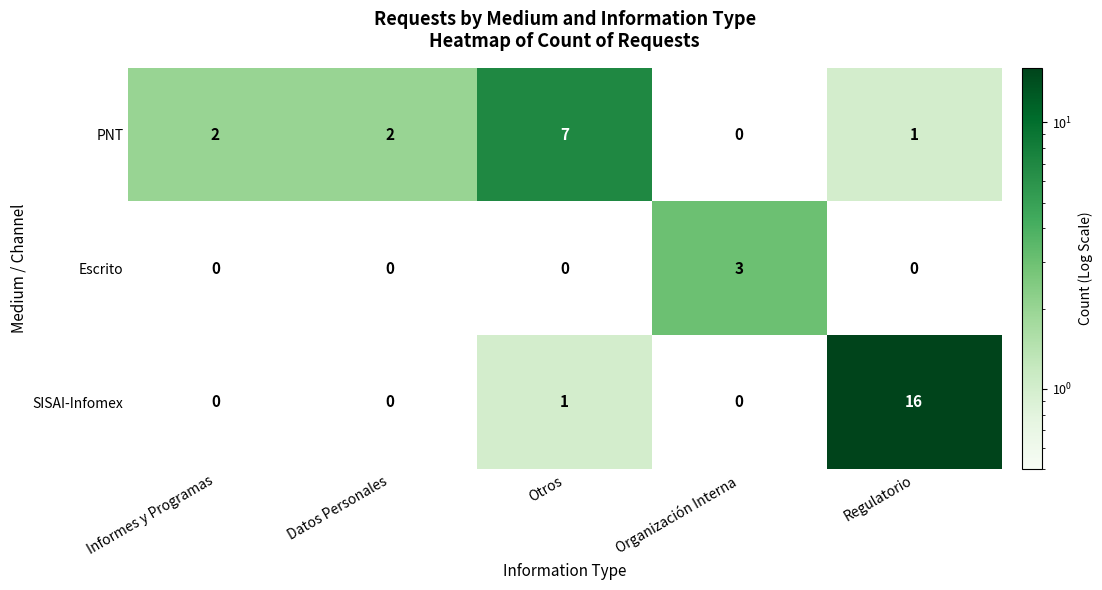

Which series has the largest range (max minus min)?

SISAI-Infomex